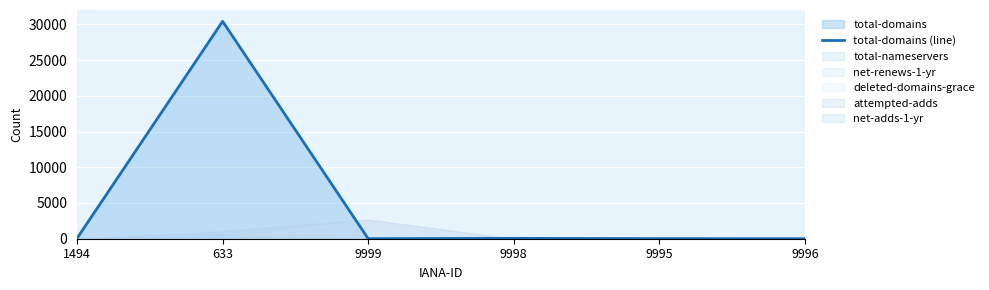

List the labels in order of value, smallest first.

9996, 9999, 9995, 9998, 1494, 633